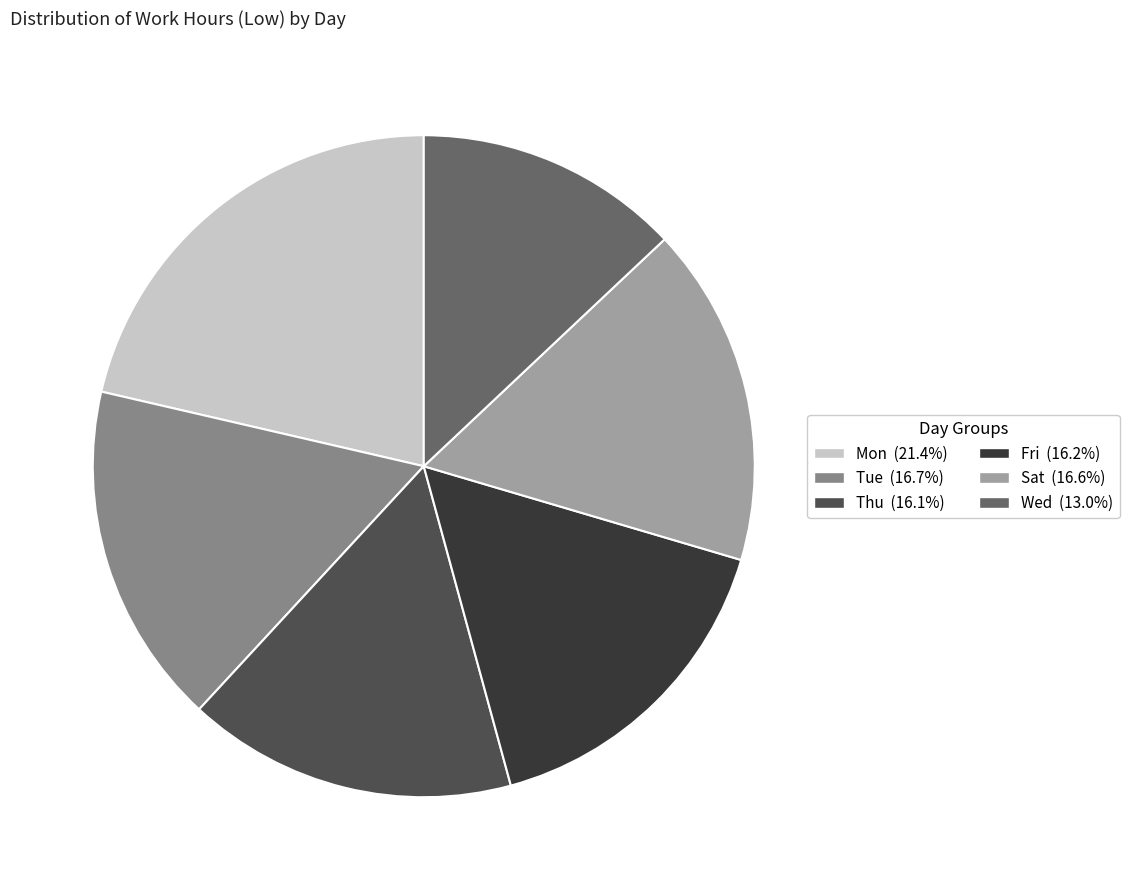

Is there any slice that represents more than half of the pie?

No